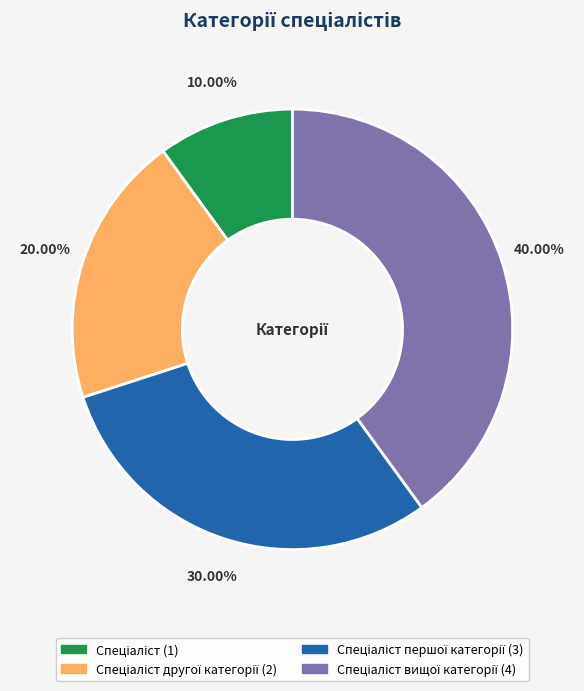

How many segments does this pie chart have?

4